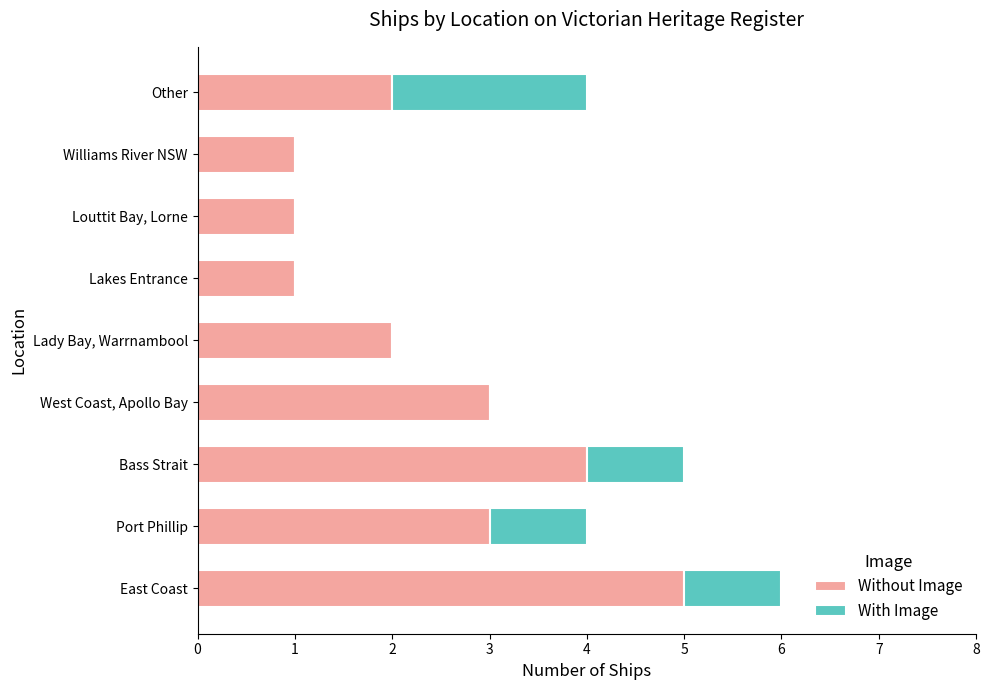

At which category is the sum across all series the highest?

East Coast